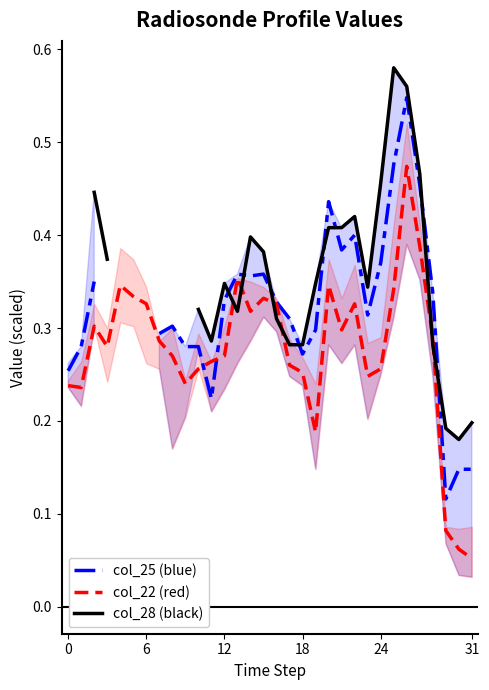

Does the chart have visible grid lines?

No